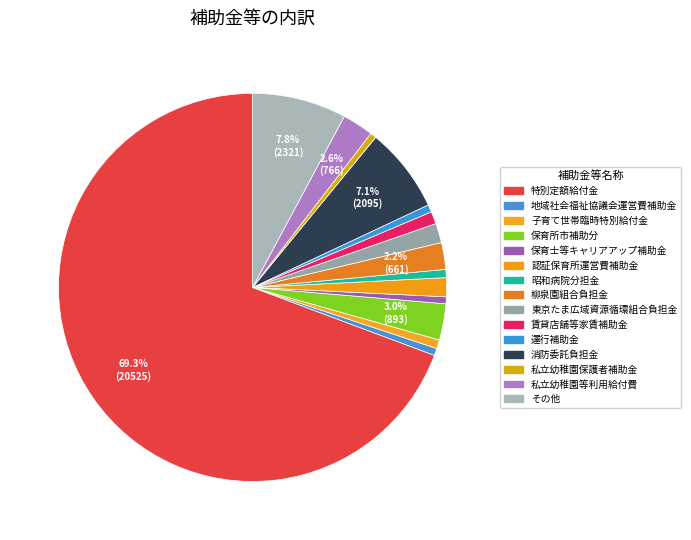

Count the number of slices in the pie.

15